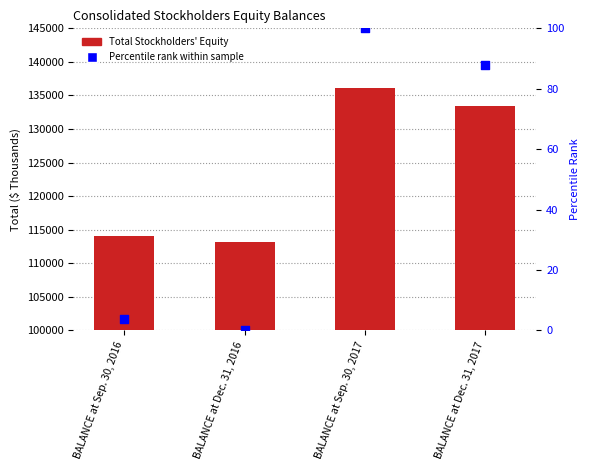

What are all the series names shown in the legend?

Total Stockholders' Equity, Percentile rank within sample